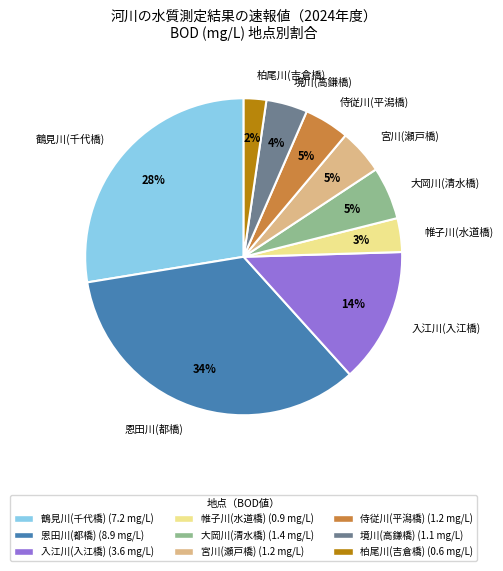

Count the number of slices in the pie.

9